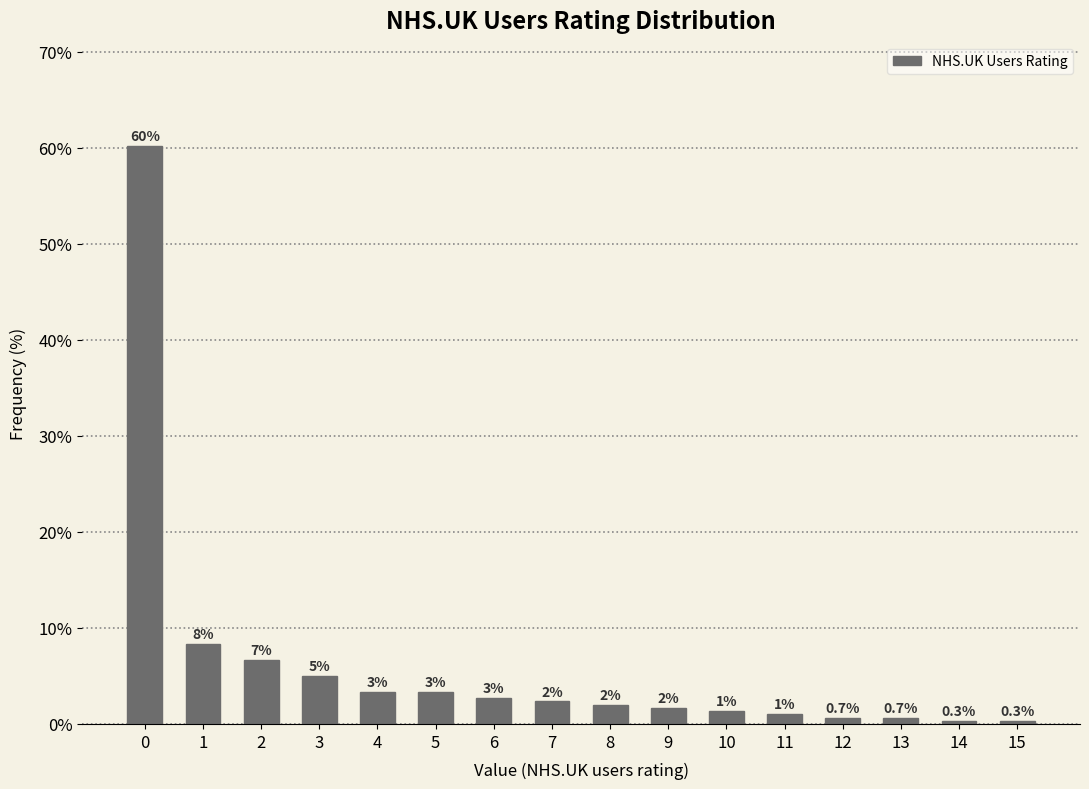

True or false: the data shows 1.0 at 11.

True